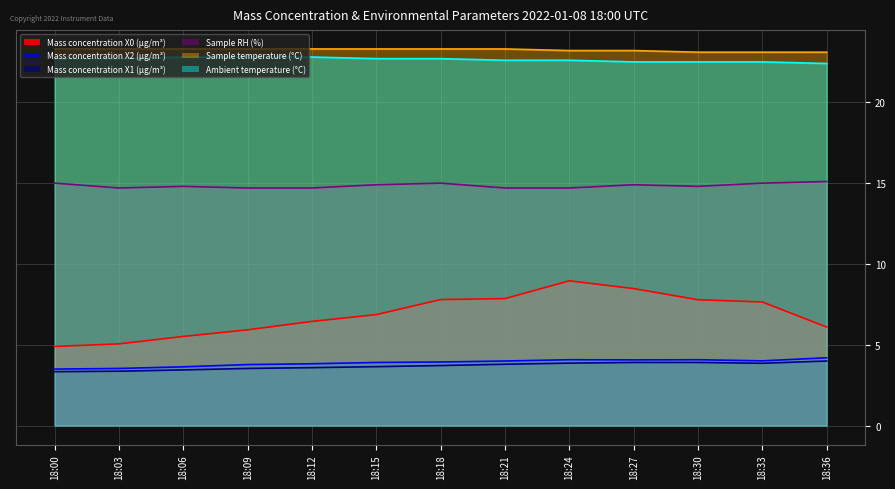

The value of Mass concentration X0 (μg/m³) at 18:03 is 3.5. True or false?

False